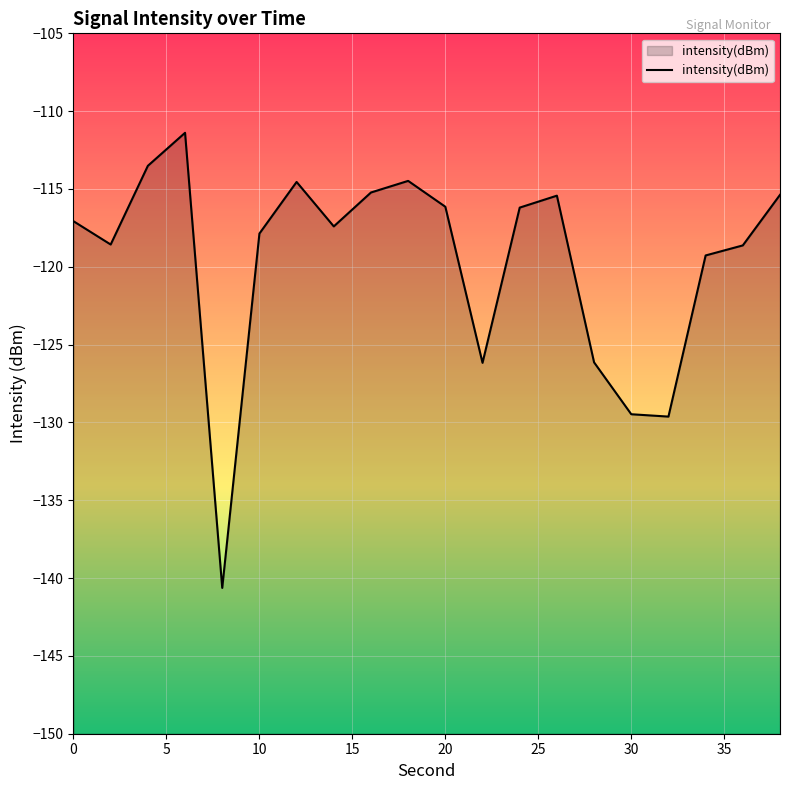

What is the difference between the values at 16 and 36?

3.4